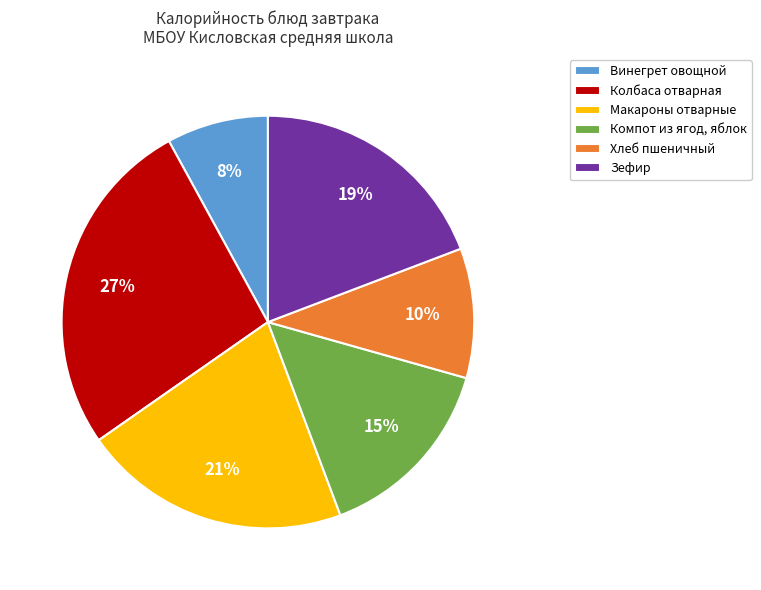

What percentage is the Колбаса отварная slice, to the nearest percent?

27%